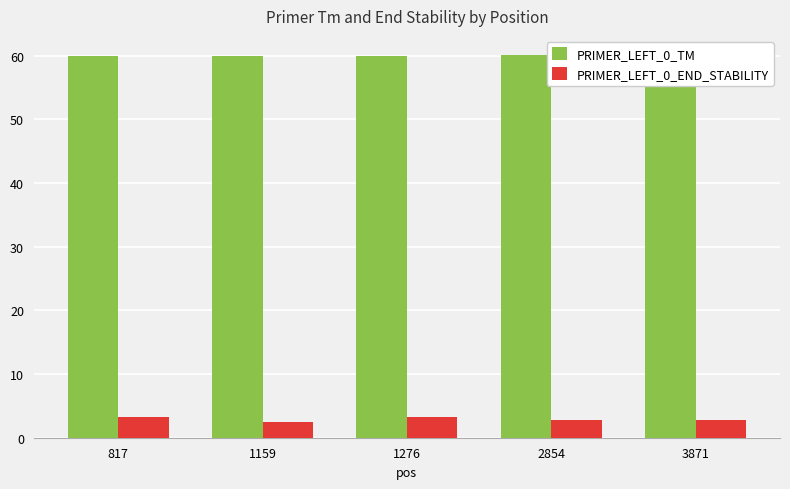

At 1276, list the series in order from smallest to largest.

PRIMER_LEFT_0_END_STABILITY, PRIMER_LEFT_0_TM